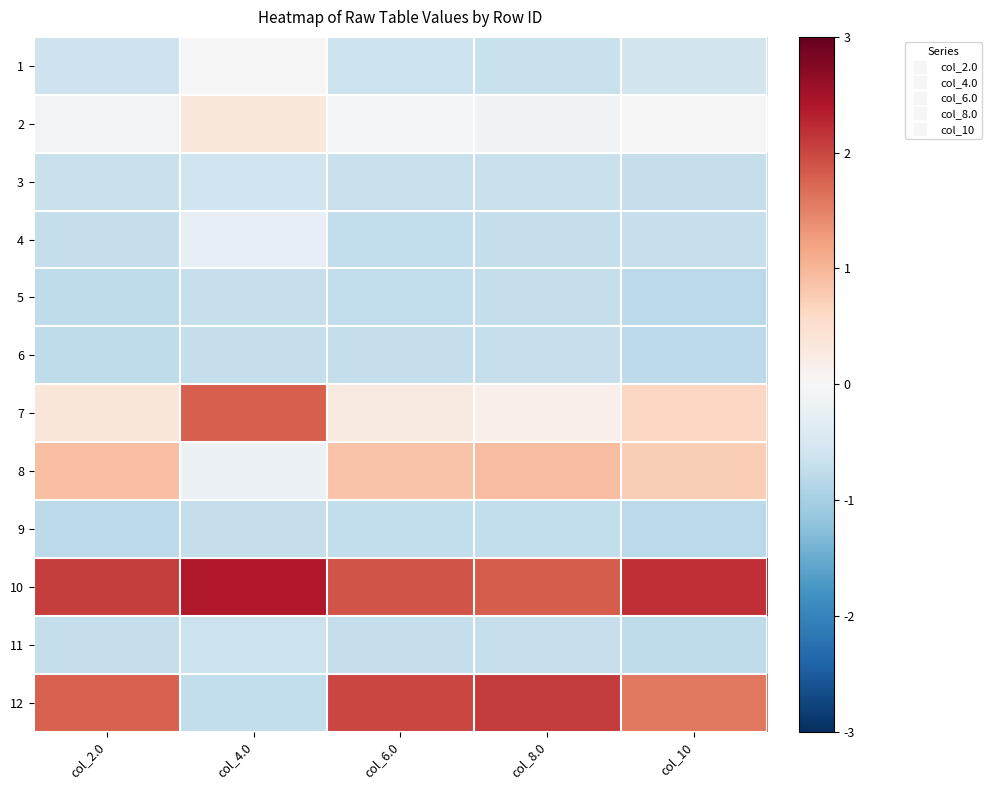

Count the number of data series in this chart.

12